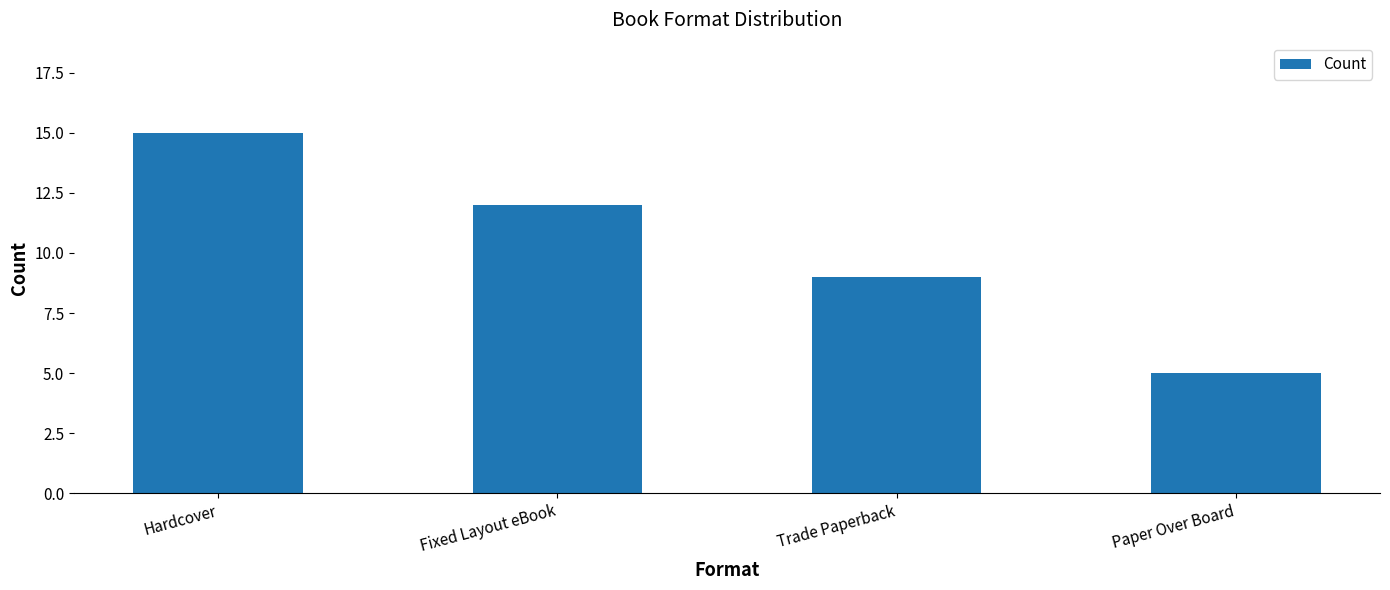

What is the difference between the values at Trade Paperback and Fixed Layout eBook?

3